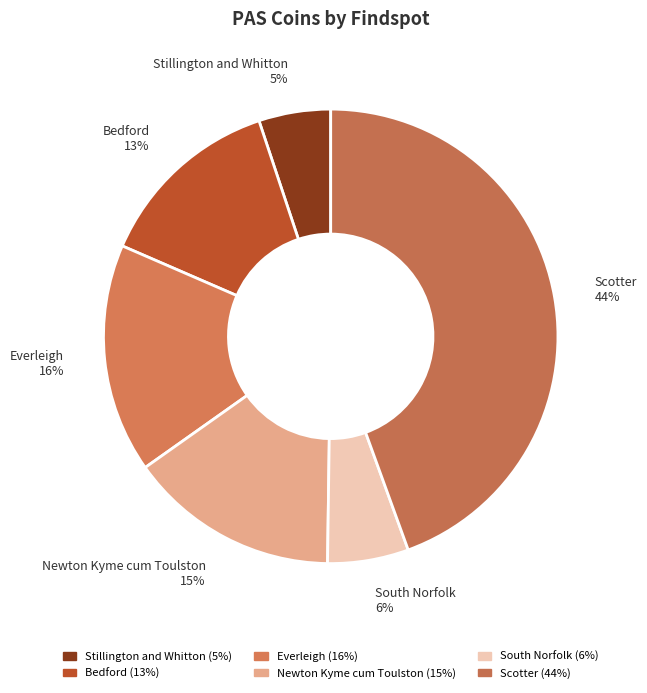

The Scotter slice represents 31% of the pie. True or false?

False